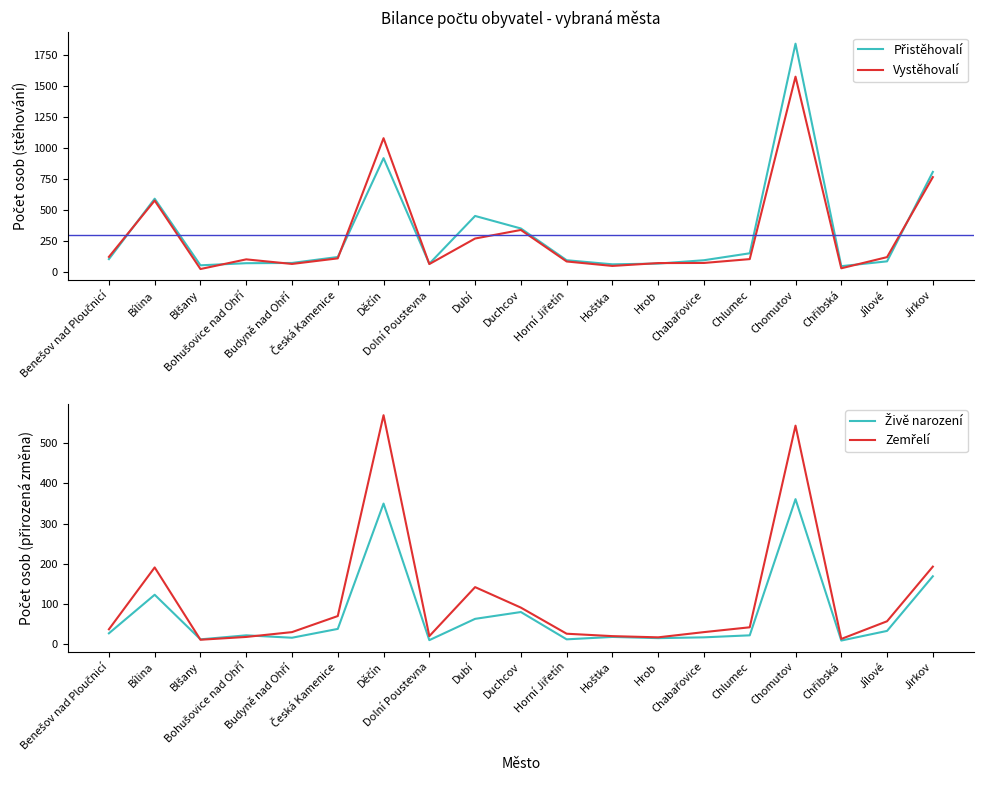

Where does the Zemřelí series first go above 37?

Bílina